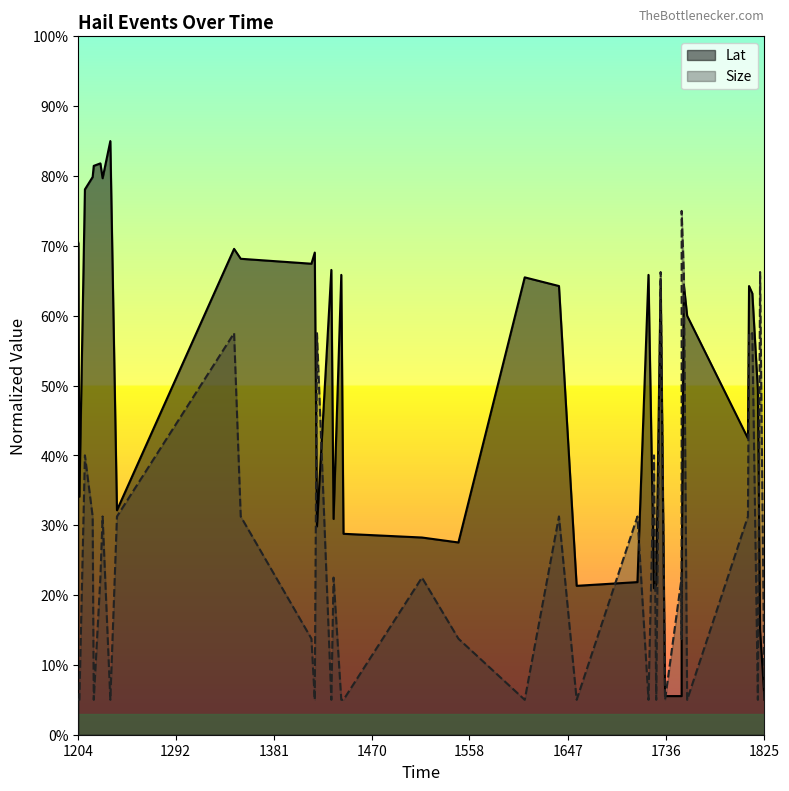

What is the total value across all series at 1233?

90.0